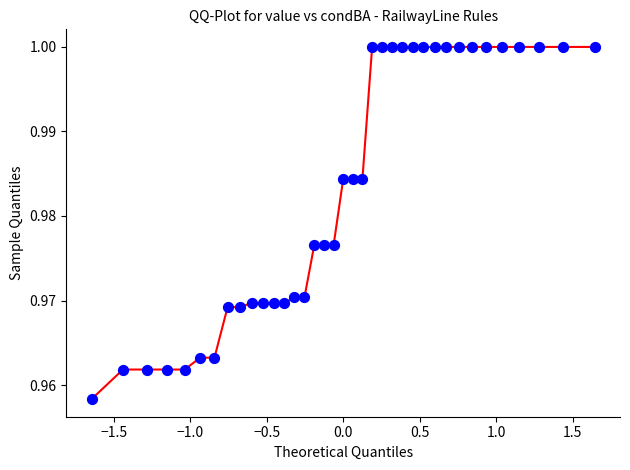

How many lines are shown in the chart?

1